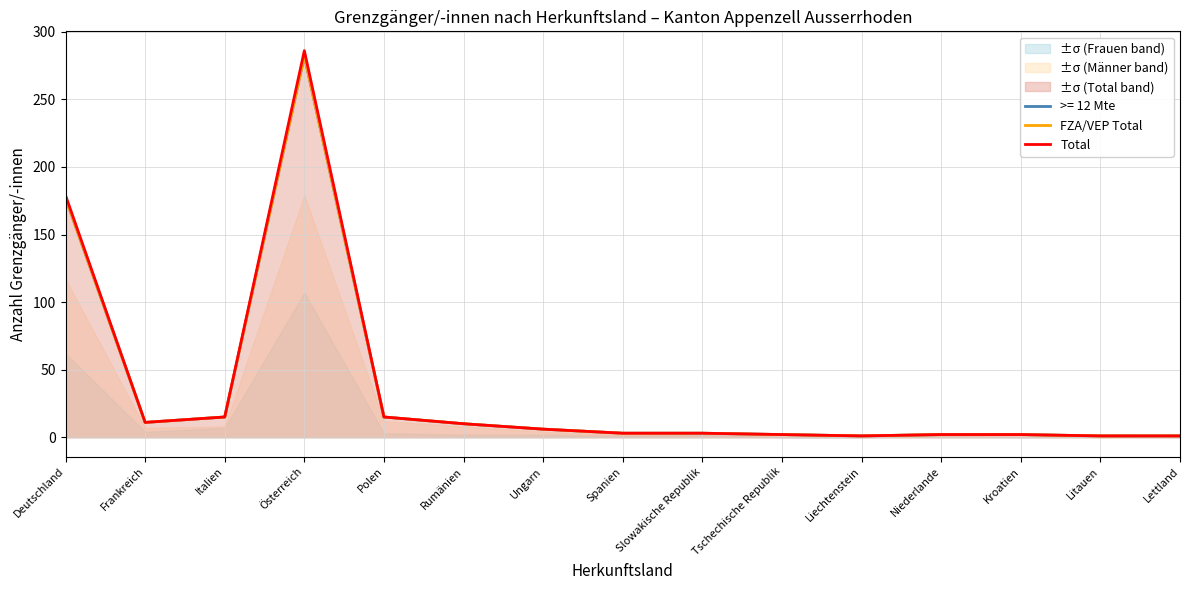

What is the total value across all series at Rumänien?

20